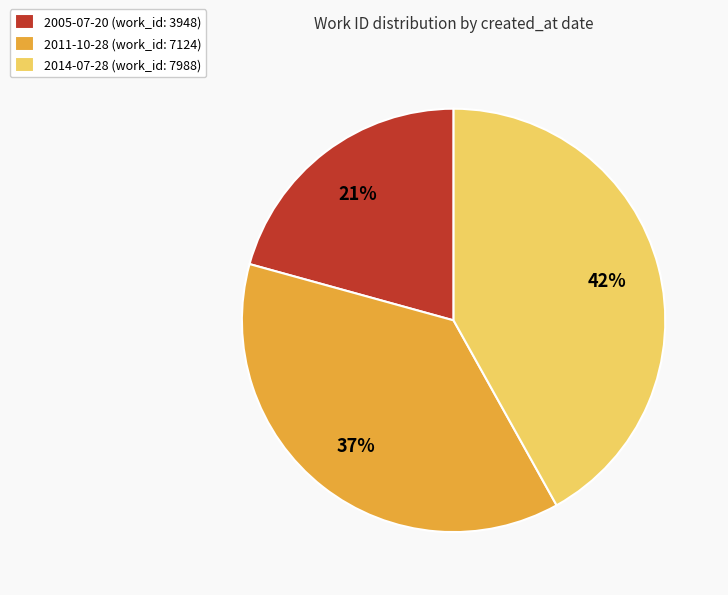

Which category has the biggest portion of the pie?

2014-07-28